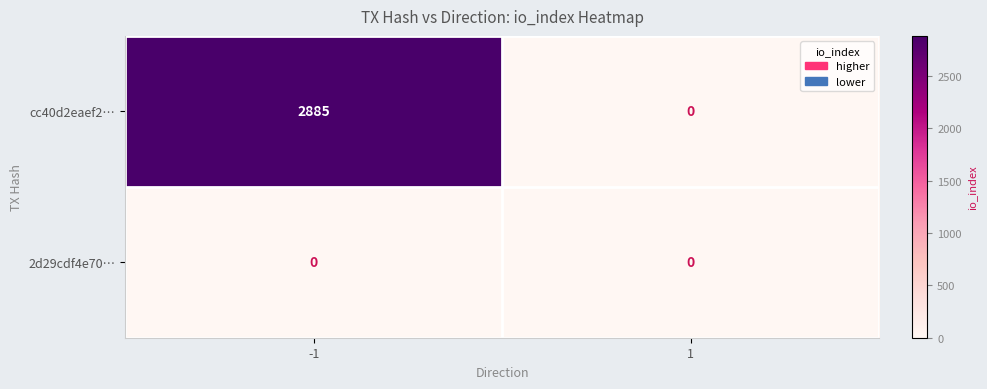

Is the value of 2d29cdf4e70… at -1 greater than the value of cc40d2eaef2… at -1?

No